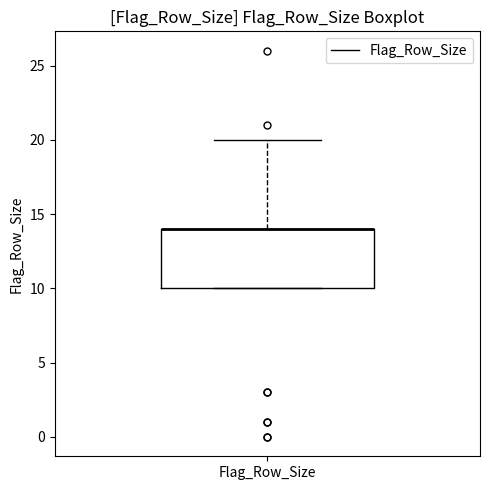

Transcribe this box plot: give where the median line is, the range the box spans, and where the two whiskers end, as read against the y-axis. The values are not printed on the chart, so give them approximately, as read against the axis.

median 14 (drawn on the box's upper edge), box 10 to 14, whiskers 10 to 20